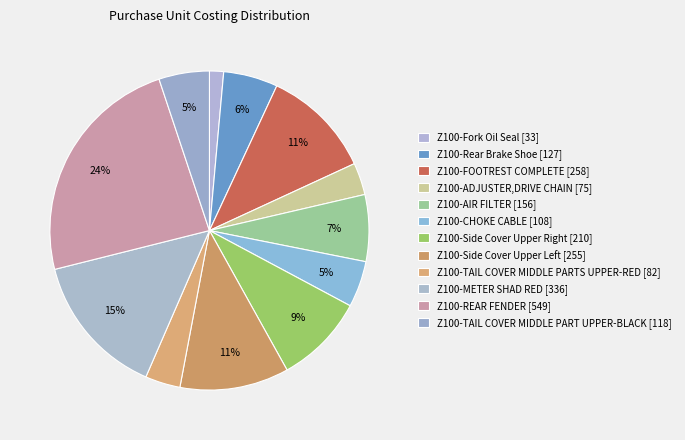

Is Z100-TAIL COVER MIDDLE PART UPPER-BLACK the majority of the pie?

No